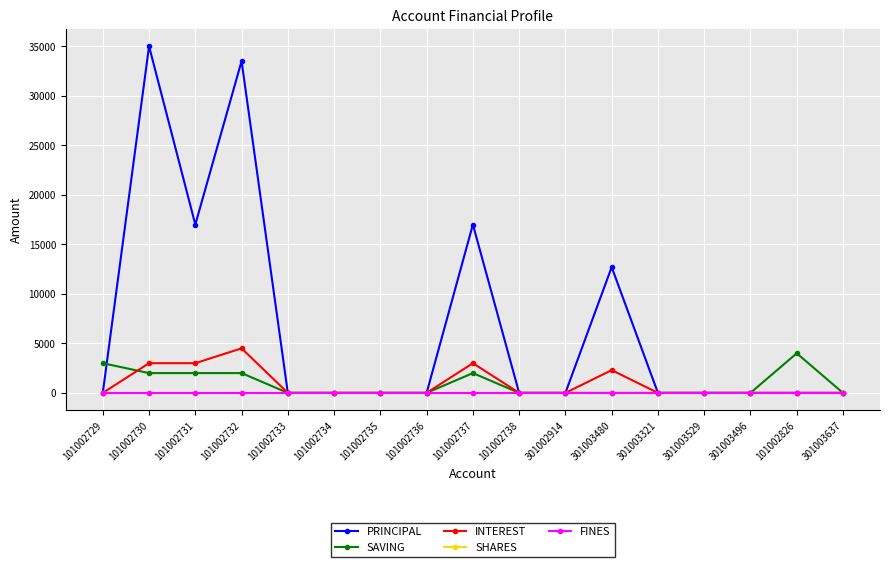

How many lines are shown in the chart?

5